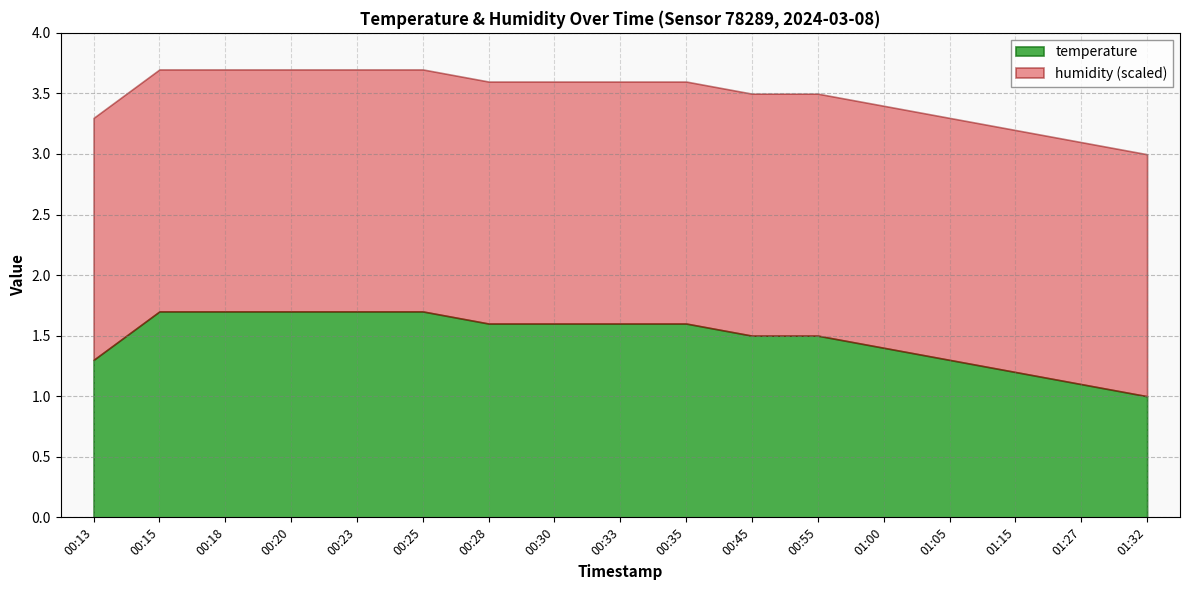

Count the number of categories in the chart.

17